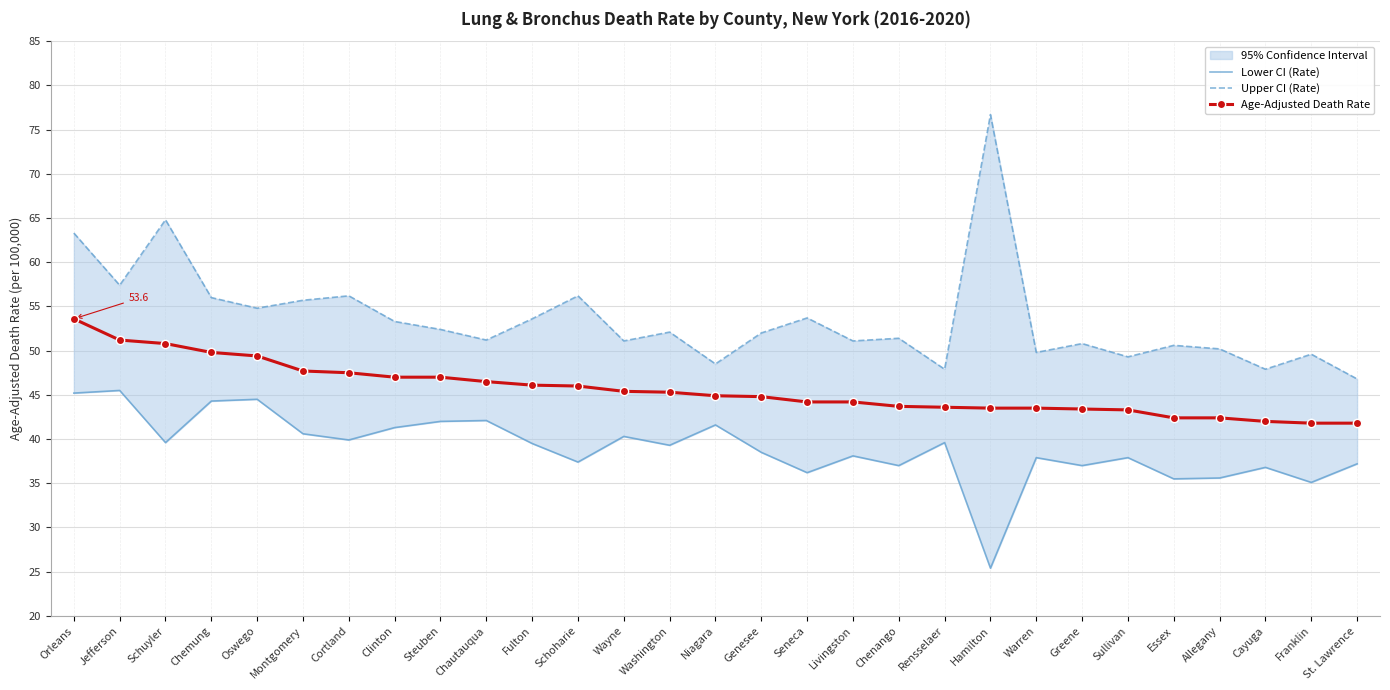

Reading left to right, list all the values displayed in this chart.

Lower CI (Rate): 45.2	45.5	39.6	44.3	44.5	40.6	39.9	41.3	42.0	42.1	39.5	37.4	40.3	39.3	41.6	38.5	36.2	38.1	37.0	39.6	25.4	37.9	37.0	37.9	35.5	35.6	36.8	35.1	37.2
Upper CI (Rate): 63.3	57.4	64.8	56.0	54.8	55.7	56.2	53.3	52.4	51.2	53.6	56.2	51.1	52.1	48.5	52.0	53.7	51.1	51.4	47.9	76.7	49.8	50.8	49.3	50.6	50.2	47.9	49.6	46.8
Age-Adjusted Death Rate: 53.6	51.2	50.8	49.8	49.4	47.7	47.5	47.0	47.0	46.5	46.1	46.0	45.4	45.3	44.9	44.8	44.2	44.2	43.7	43.6	43.5	43.5	43.4	43.3	42.4	42.4	42.0	41.8	41.8